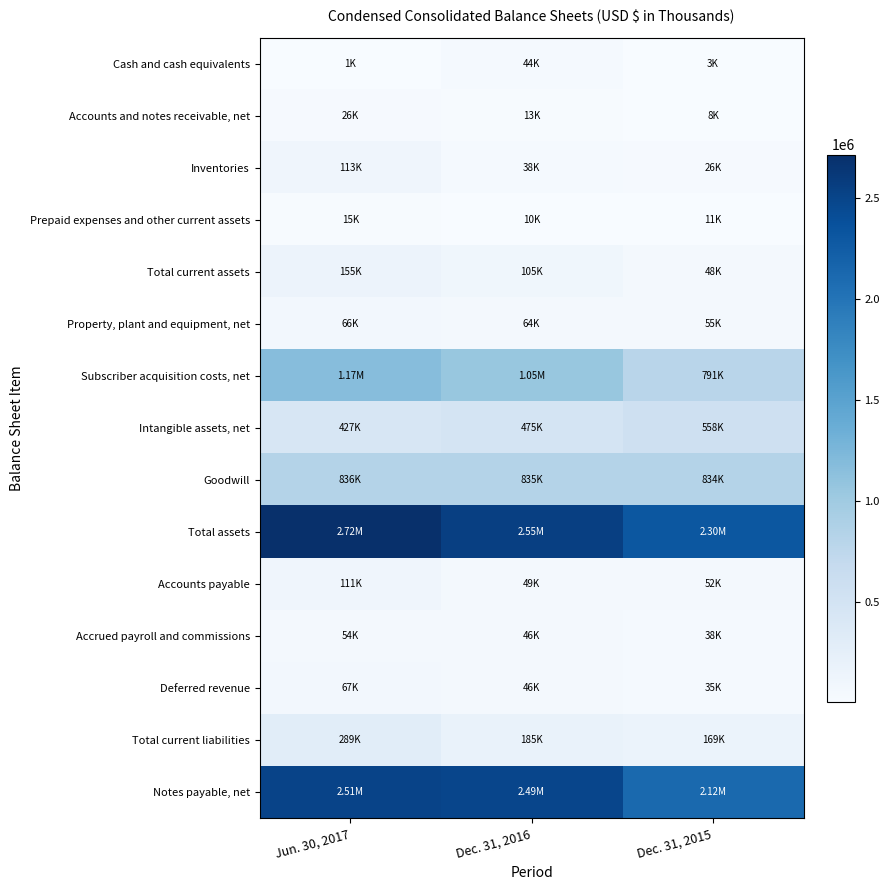

At Dec. 31, 2015, list the series in order from smallest to largest.

Cash and cash equivalents, Accounts and notes receivable, net, Prepaid expenses and other current assets, Inventories, Deferred revenue, Accrued payroll and commissions, Total current assets, Accounts payable, Property, plant and equipment, net, Total current liabilities, Intangible assets, net, Subscriber acquisition costs, net, Goodwill, Notes payable, net, Total assets